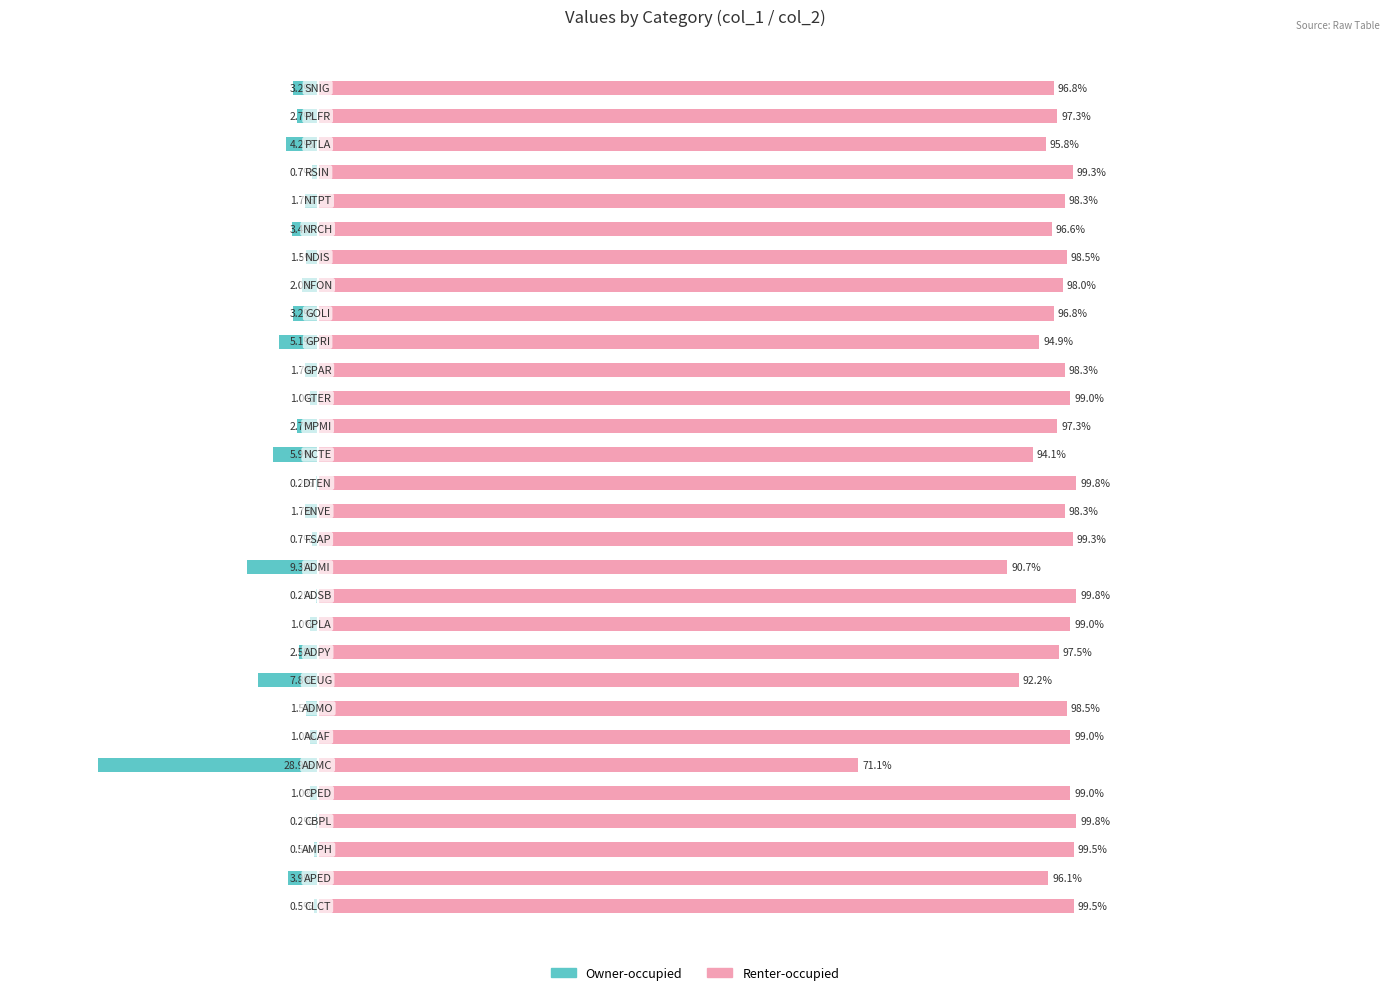

What is the sum of all Renter-occupied values?

2900.1